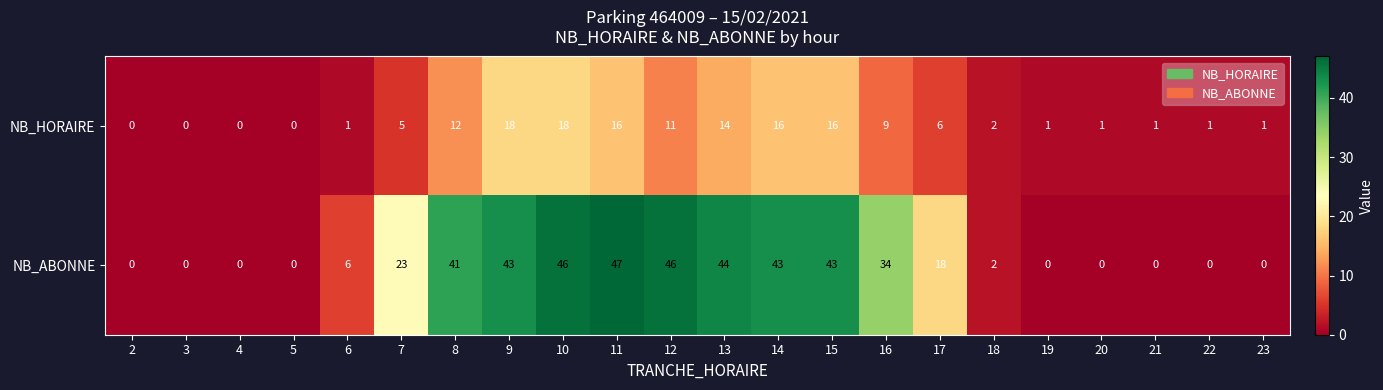

Between 18 and 22, which series saw the biggest shift?

NB_ABONNE